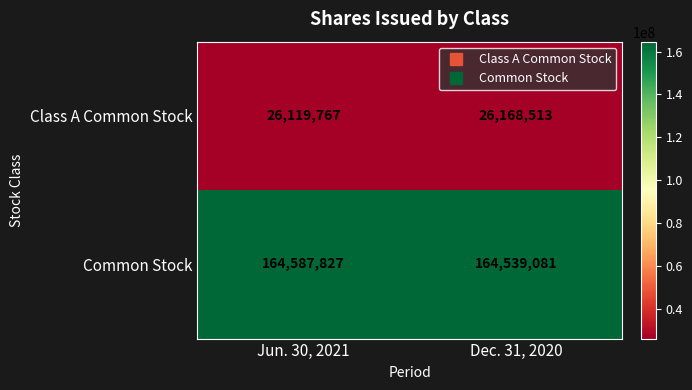

At which label is Class A Common Stock closest to 26144140?

Jun. 30, 2021